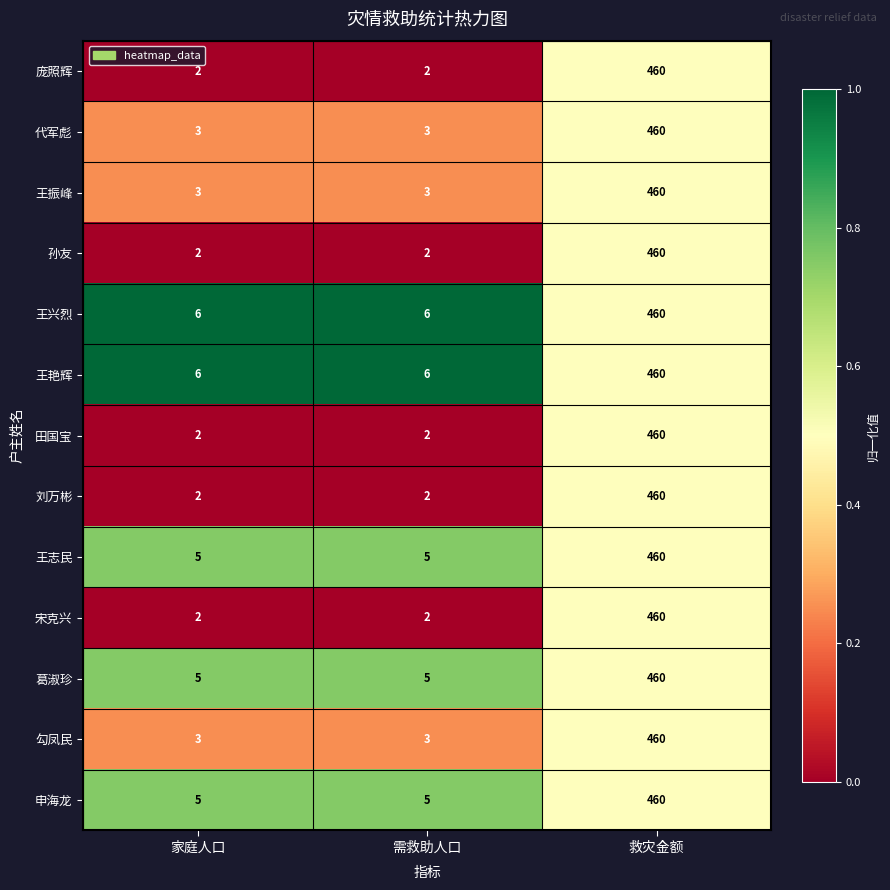

What is the lowest value of the 申海龙 series?

5